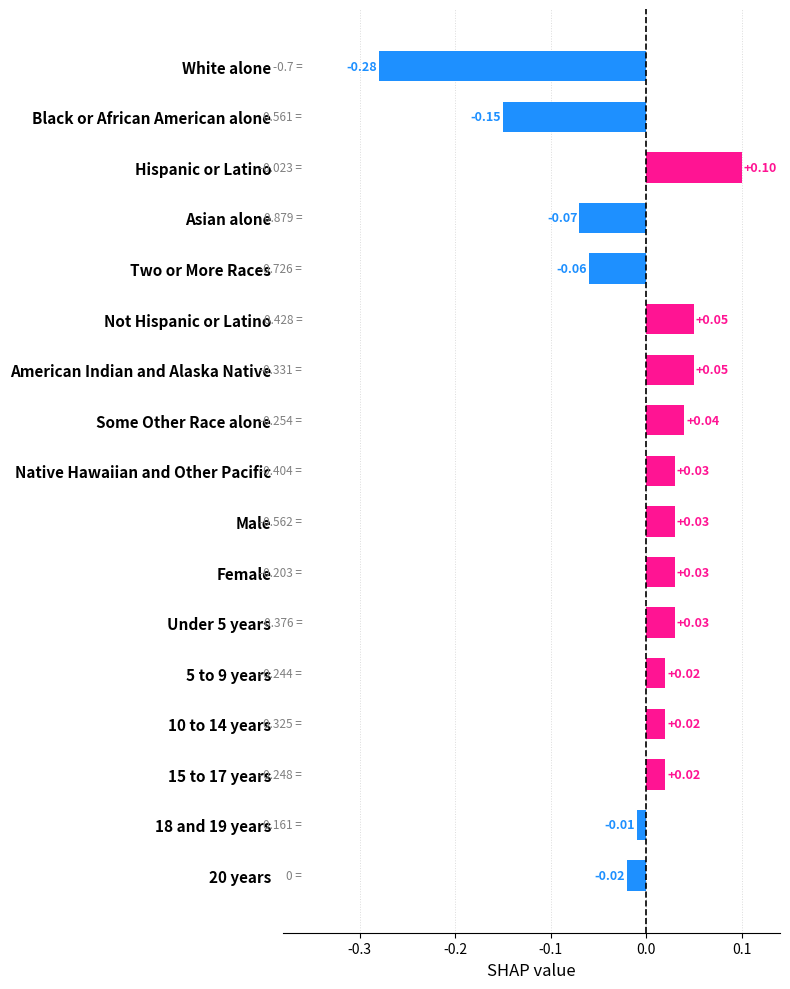

What is the sum of all values?

-0.2